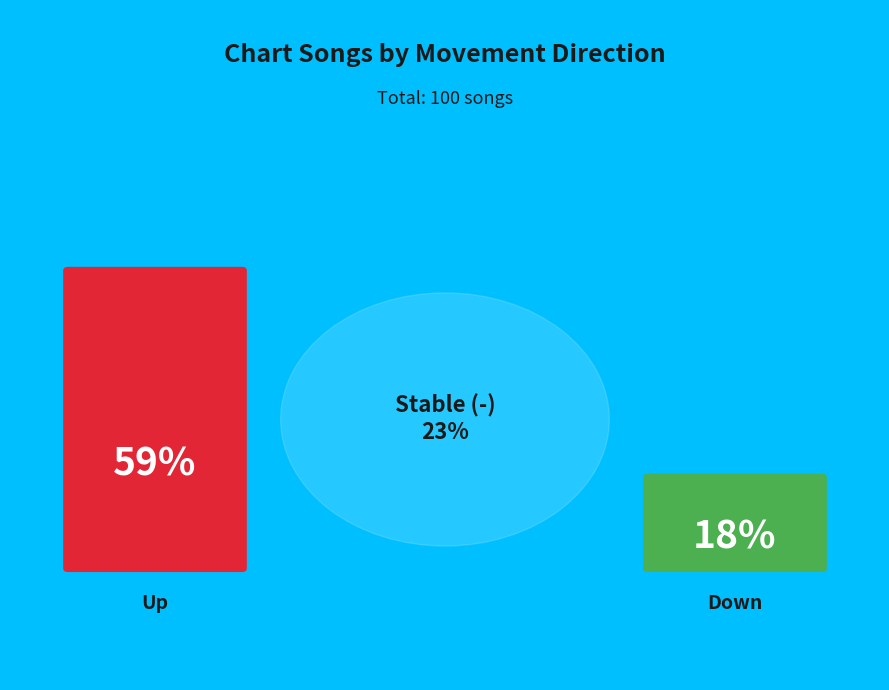

Rank the categories by value from lowest to highest.

down, -, up